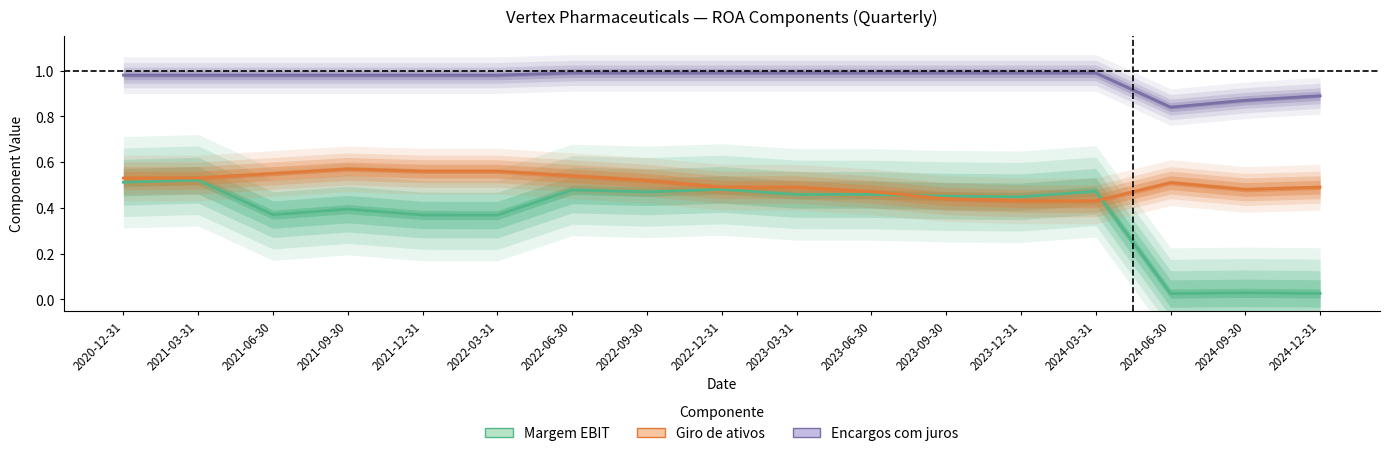

Reading right to left, transcribe all the data shown in this chart.

Margem EBIT: 0.0	0.0	0.0	0.5	0.4	0.5	0.5	0.5	0.5	0.5	0.5	0.4	0.4	0.4	0.4	0.5	0.5
Giro de ativos: 0.5	0.5	0.5	0.4	0.4	0.4	0.5	0.5	0.5	0.5	0.5	0.6	0.6	0.6	0.6	0.5	0.5
Encargos com juros: 0.9	0.9	0.8	1.0	1.0	1.0	1.0	1.0	1.0	1.0	1.0	1.0	1.0	1.0	1.0	1.0	1.0